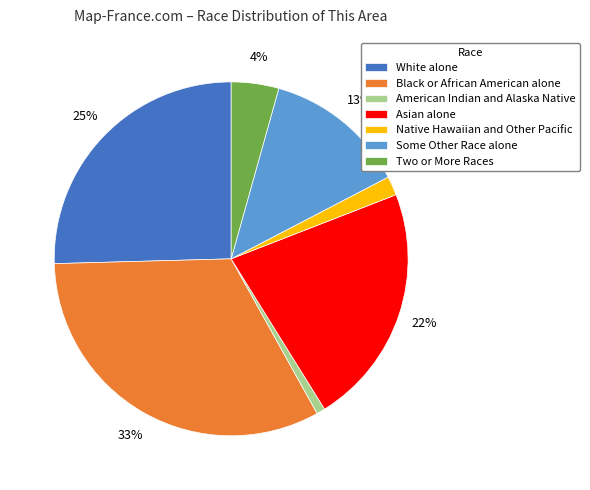

Between Asian alone and Two or More Races, which is larger?

Asian alone